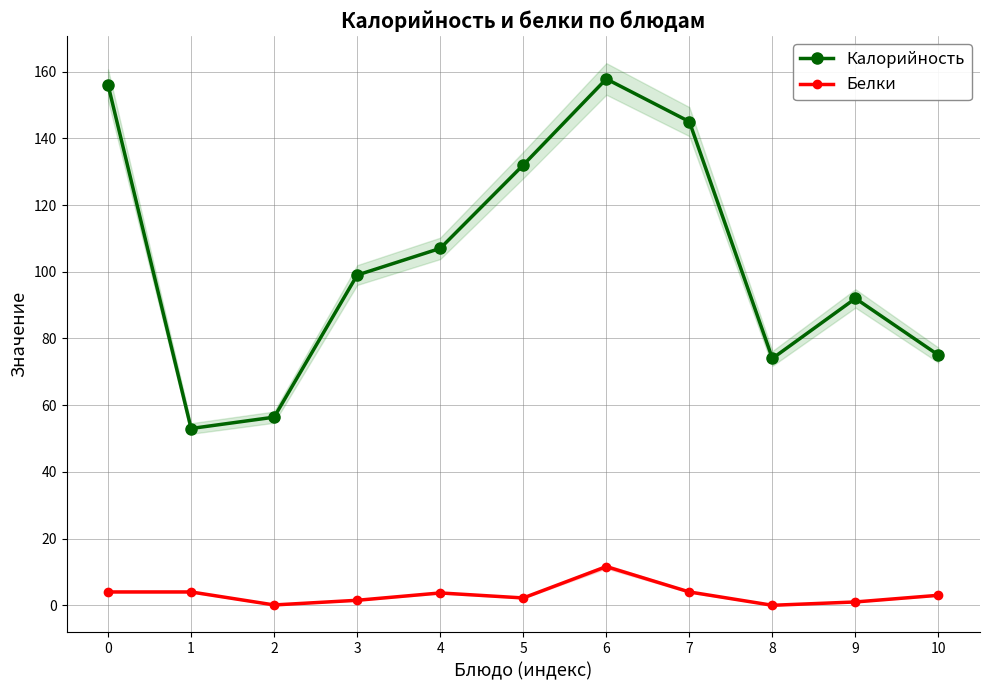

Is it true that Калорийность equals 75.0 at 10?

True